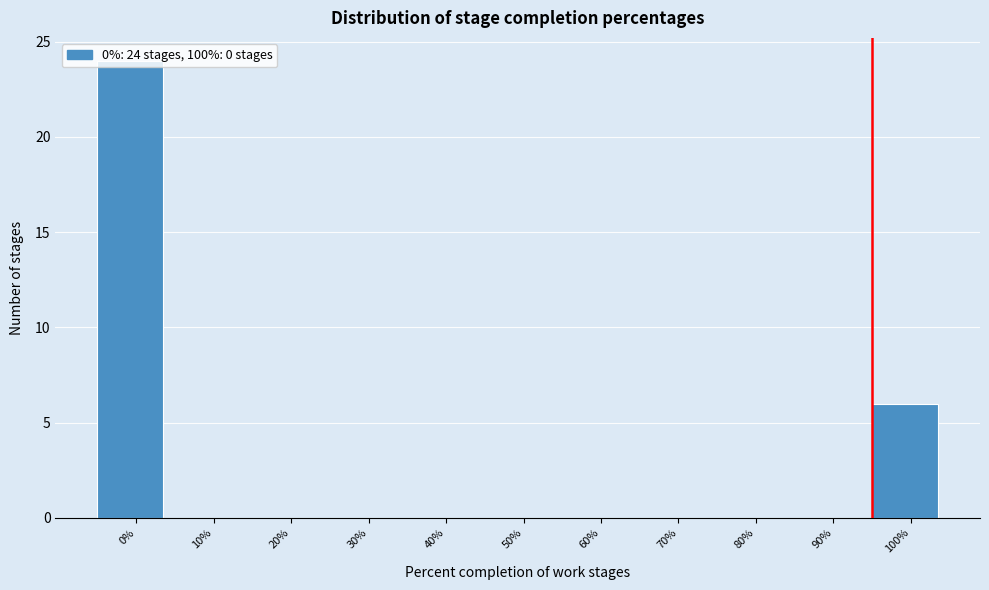

At which label is the value closest to 12?

100%